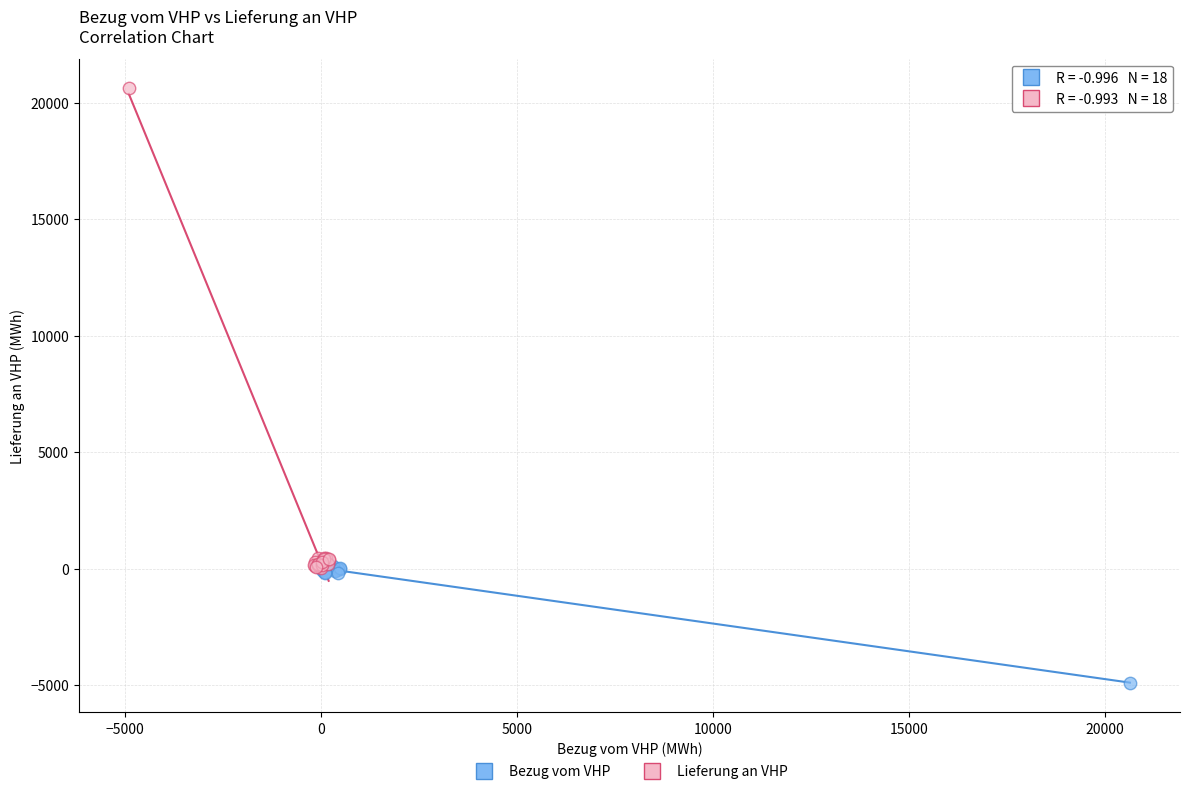

What are all the series names shown in the legend?

Bezug vom VHP, Lieferung an VHP